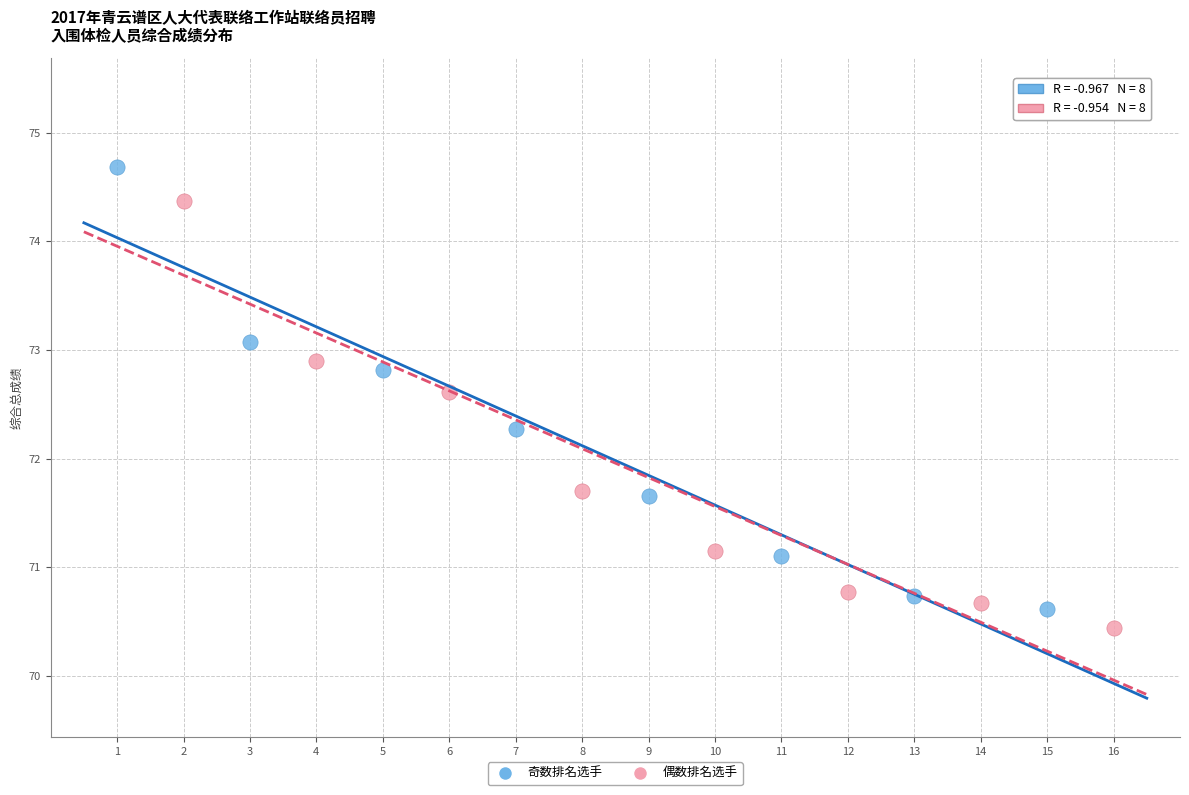

Which series has the largest Y range (max minus min)?

奇数排名选手